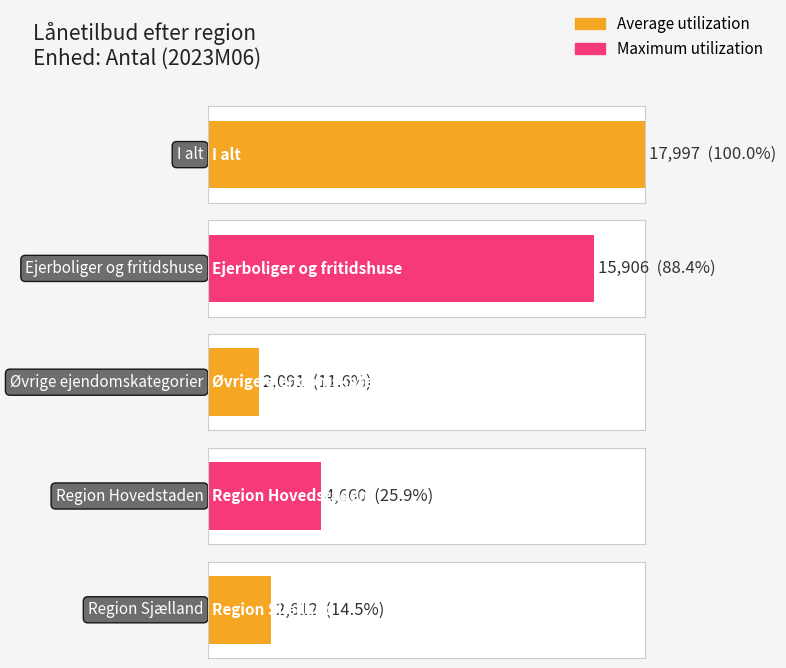

What are all the series names shown in the legend?

Average utilization, Maximum utilization